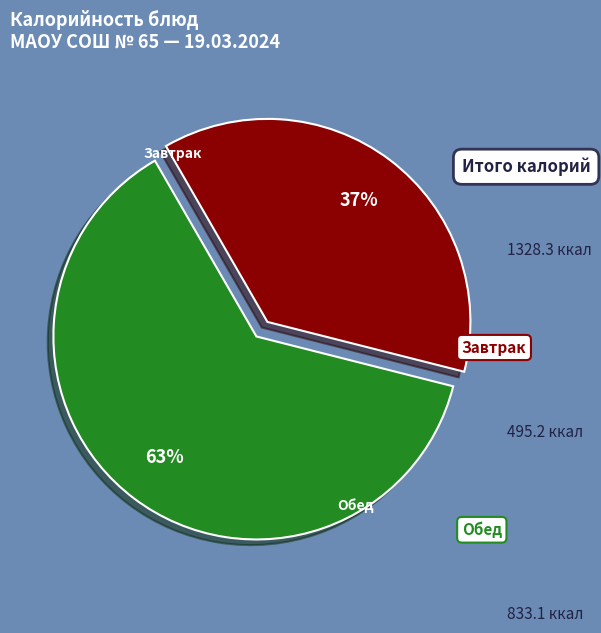

Is there any slice that represents more than half of the pie?

Yes